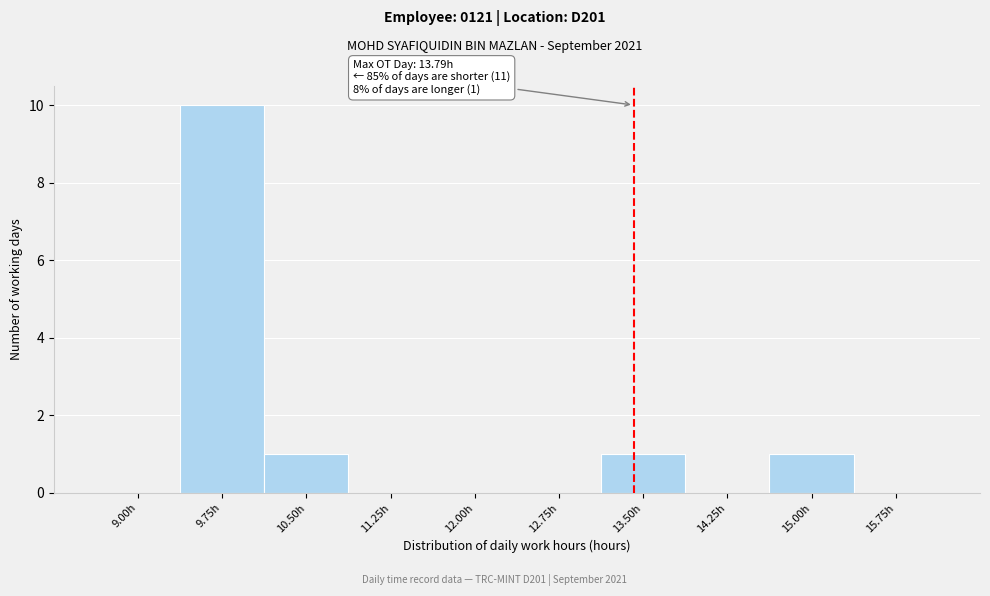

Reading left to right, transcribe all the data shown in this chart.

9.00h=0	9.75h=10	10.50h=1	11.25h=0	12.00h=0	12.75h=0	13.50h=1	14.25h=0	15.00h=1	15.75h=0